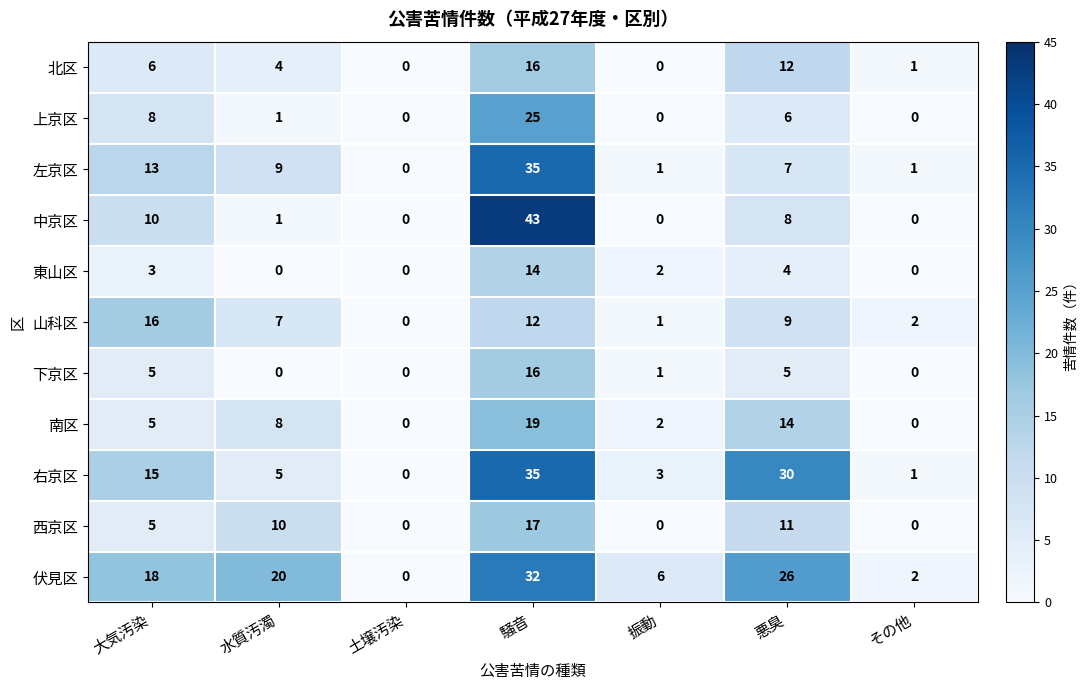

At which label is 上京区 closest to 12?

大気汚染